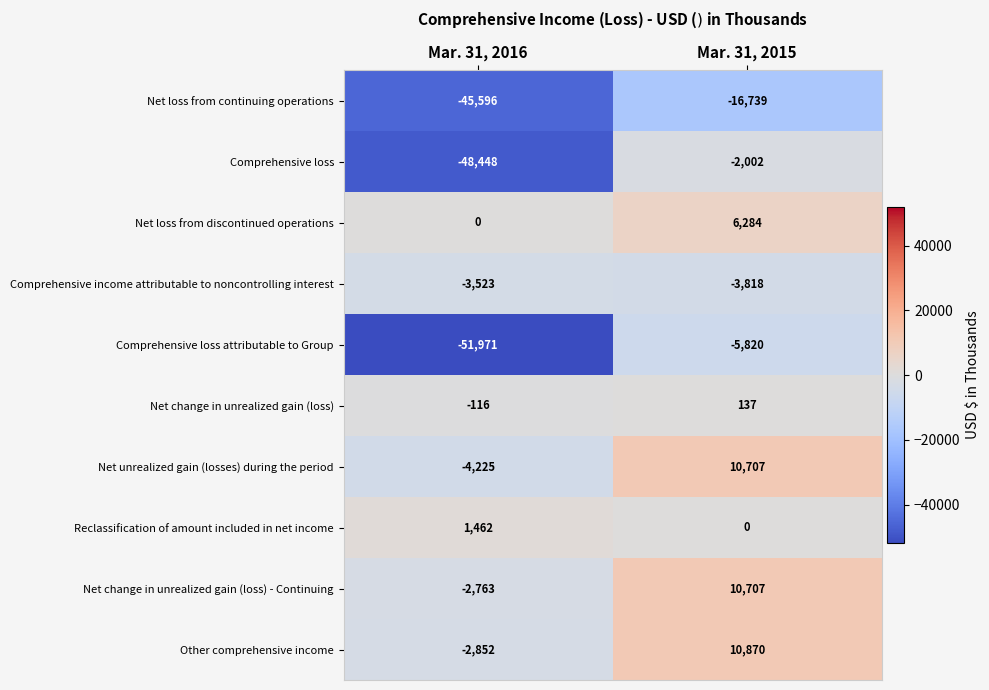

What is the spread (max minus min) of values at Mar. 31, 2015?

27609